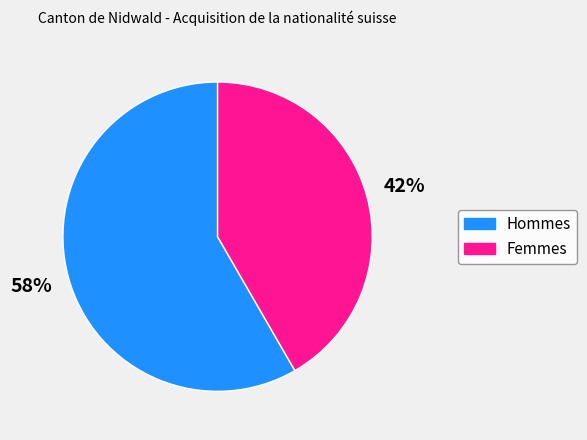

To the nearest percent, what is the combined percentage of Femmes and Hommes?

100%